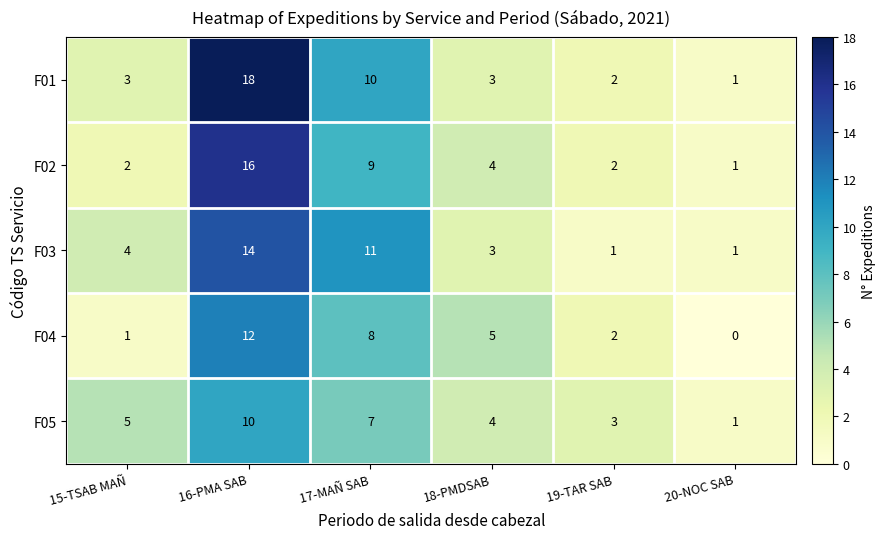

The value of F05 at 17-MAÑ SAB is 10. True or false?

False